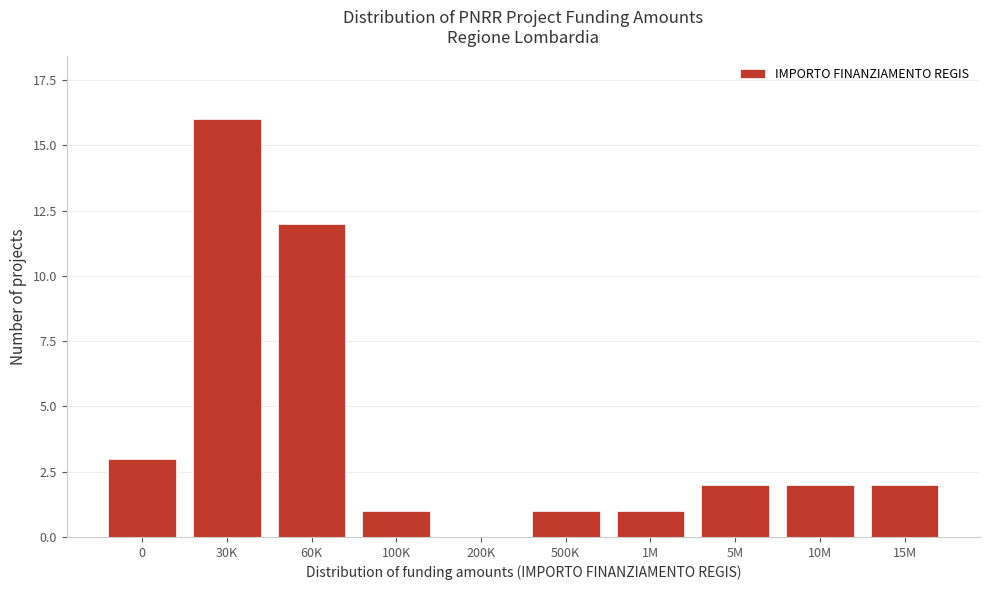

Reading left to right, extract all data points from this chart.

0=3	30K=16	60K=12	100K=1	200K=0	500K=1	1M=1	5M=2	10M=2	15M=2